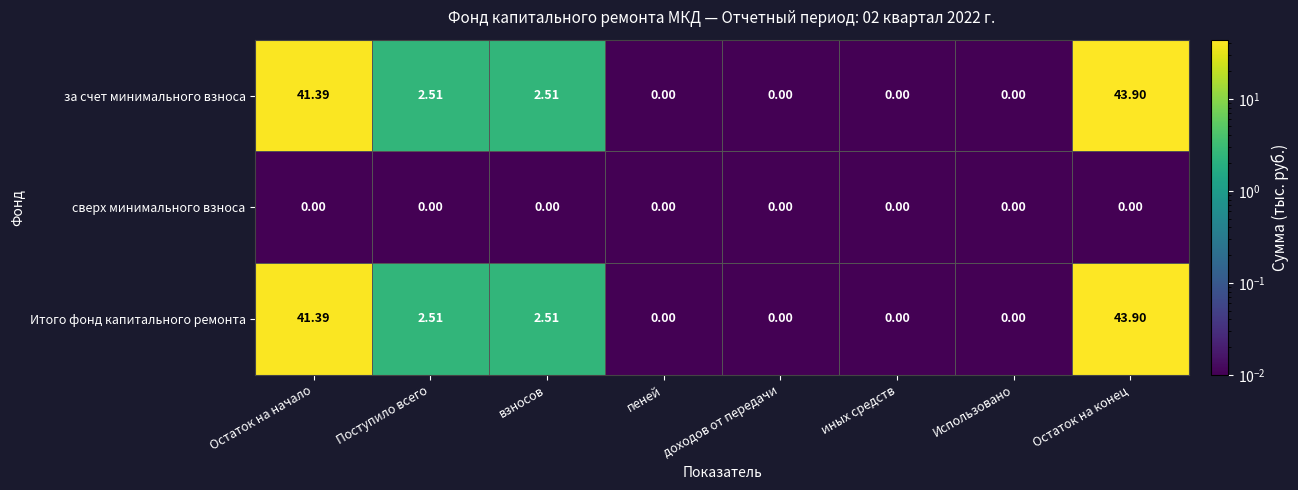

At which label does Итого фонд капитального ремонта first exceed 2?

Остаток на начало